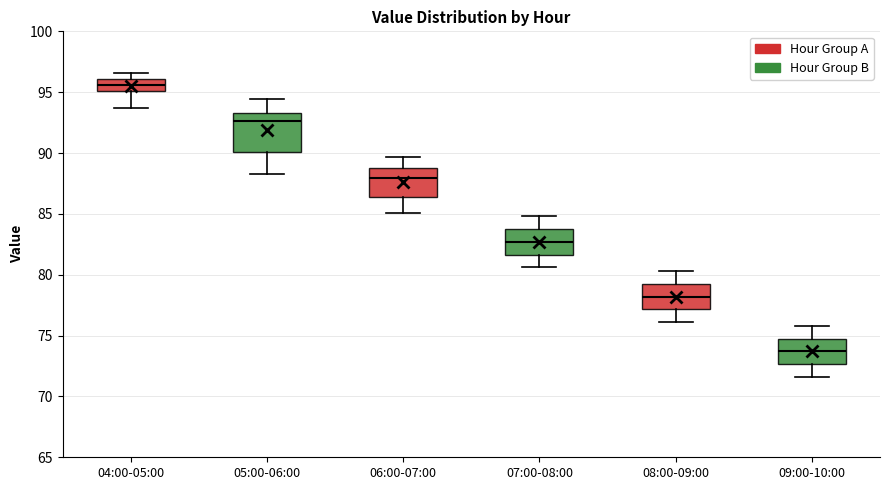

Where is the upper edge of the box for 06:00-07:00 on the y-axis? The values are not printed on the chart, so give them approximately, as read against the axis.

89.0